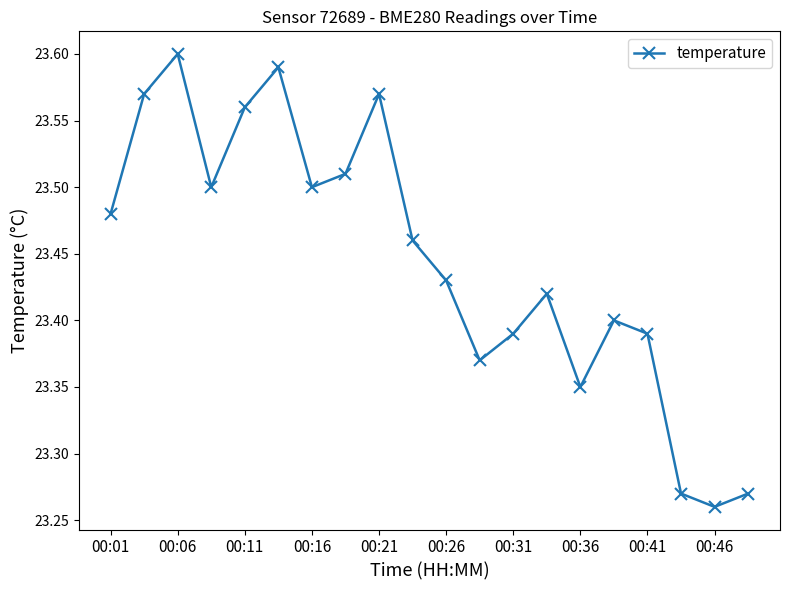

Count the values in the range 23 to 24.

20